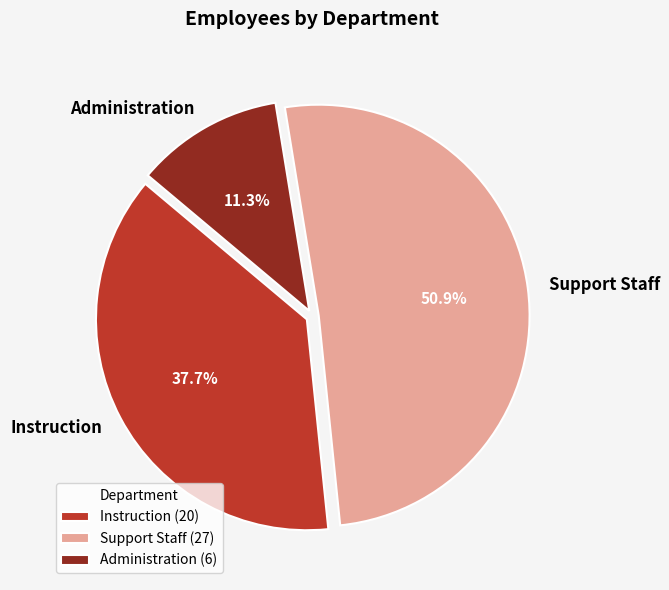

Which category has the biggest portion of the pie?

Support Staff